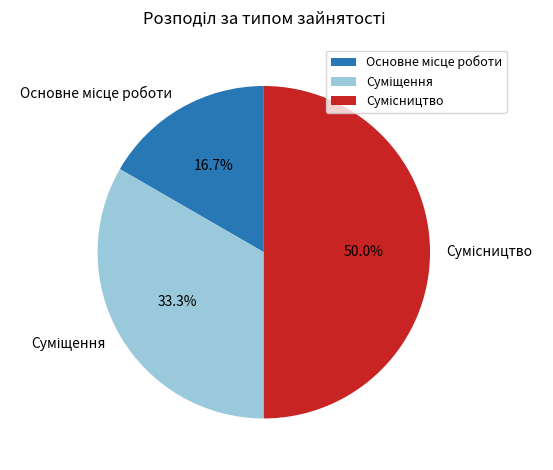

How many segments does this pie chart have?

3